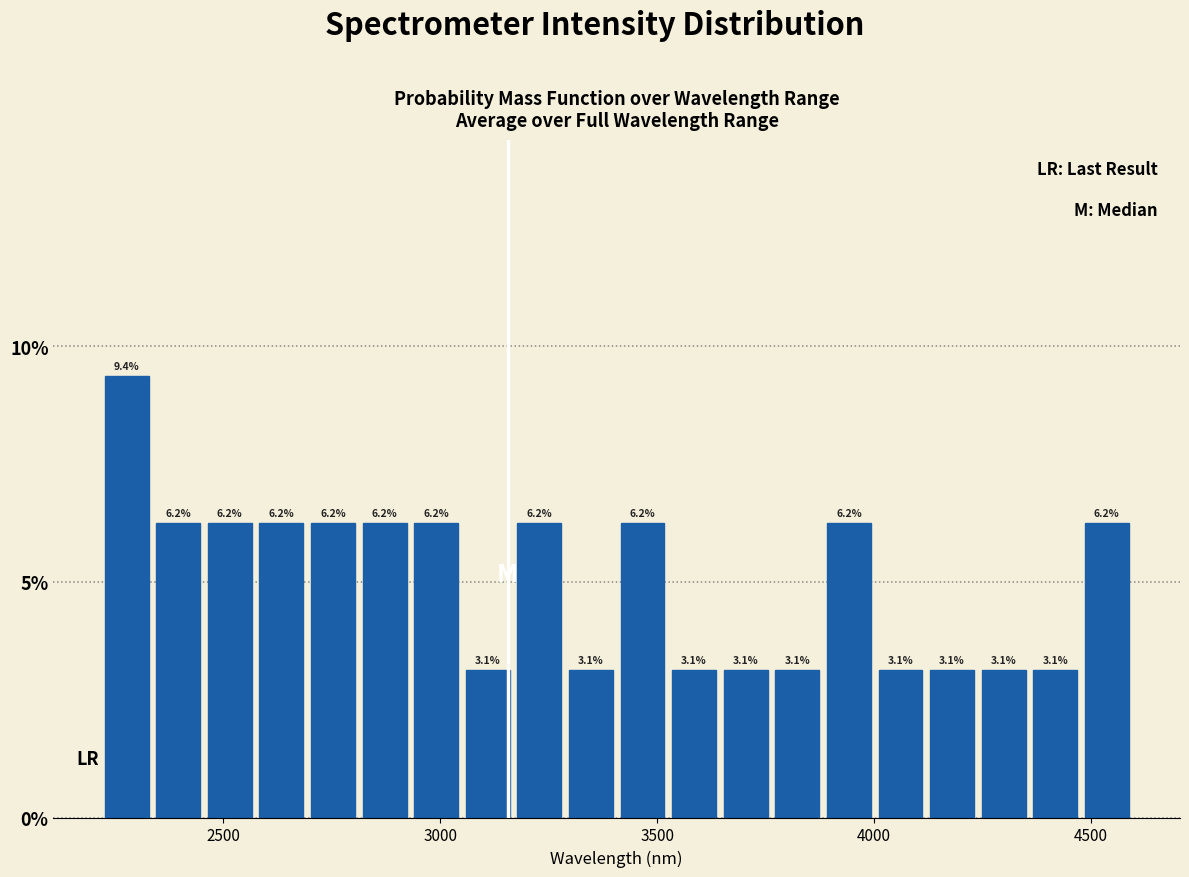

Read against the x-axis, roughly where is the centre of the tallest bar?

2300